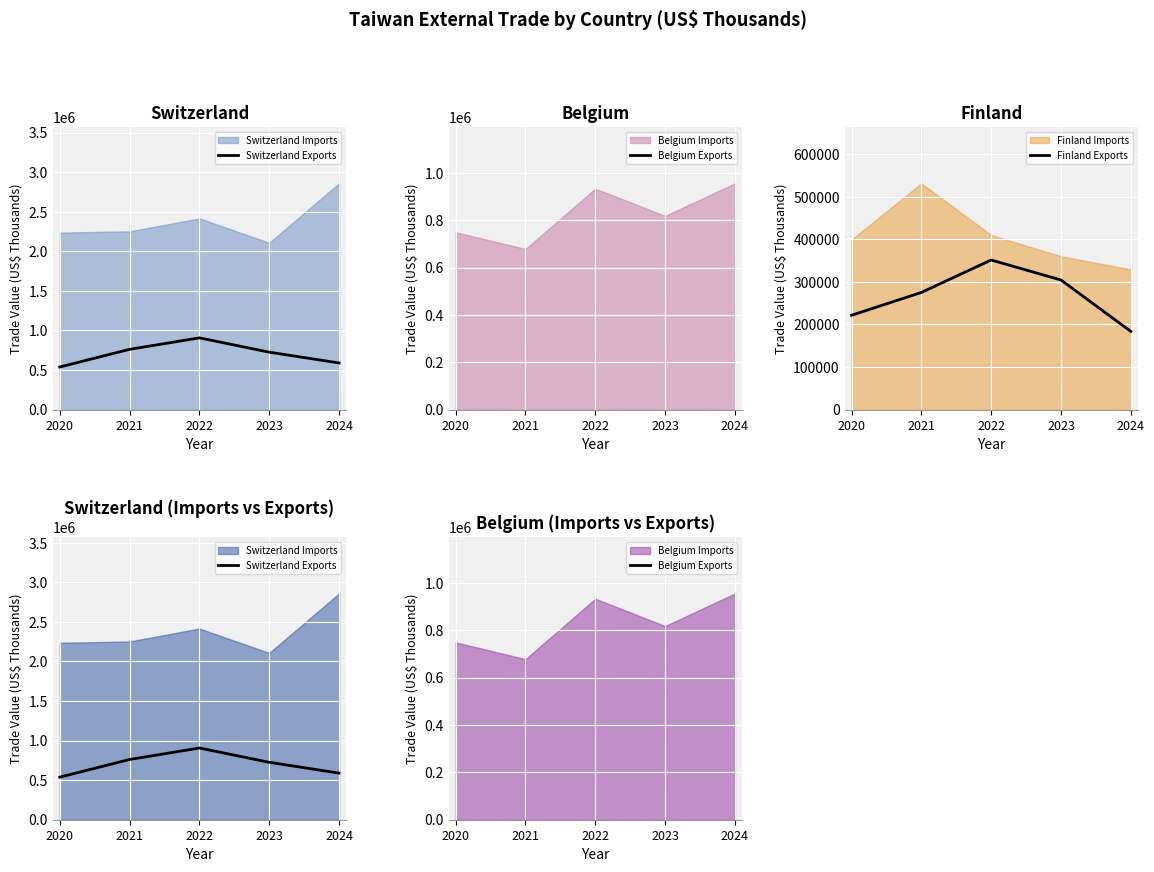

Which has a higher value, 2021 or 2024?

2021